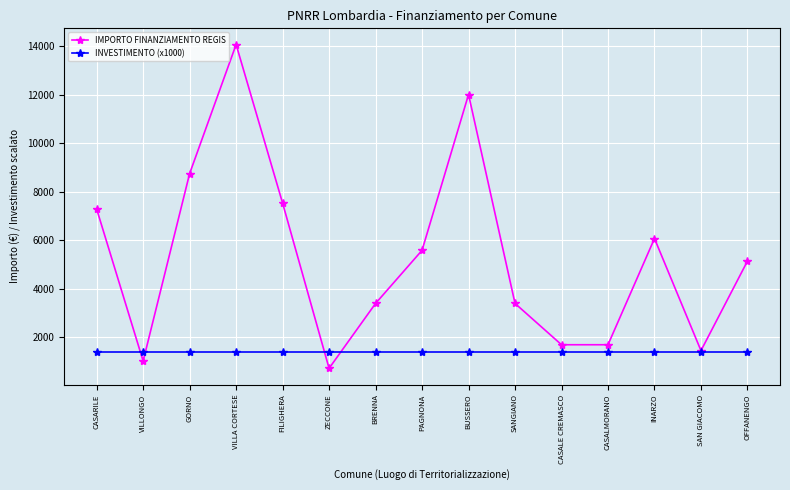

What is the sum of the INVESTIMENTO (x1000) values at CASARILE and FILIGHERA?

2800